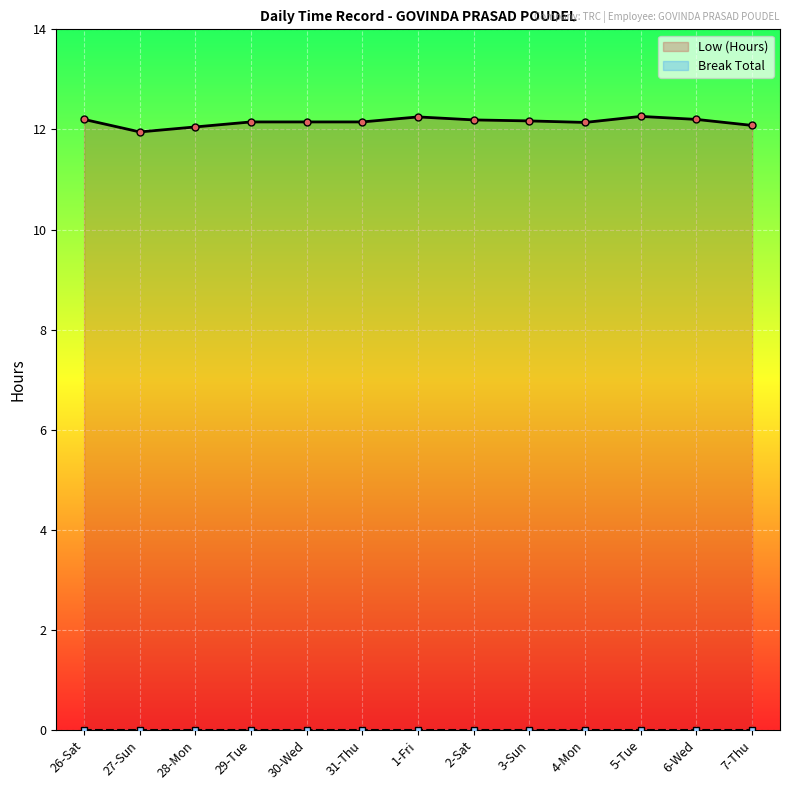

Rank the series at 6-Wed from highest to lowest value.

Low (Hours) line, Break Total line